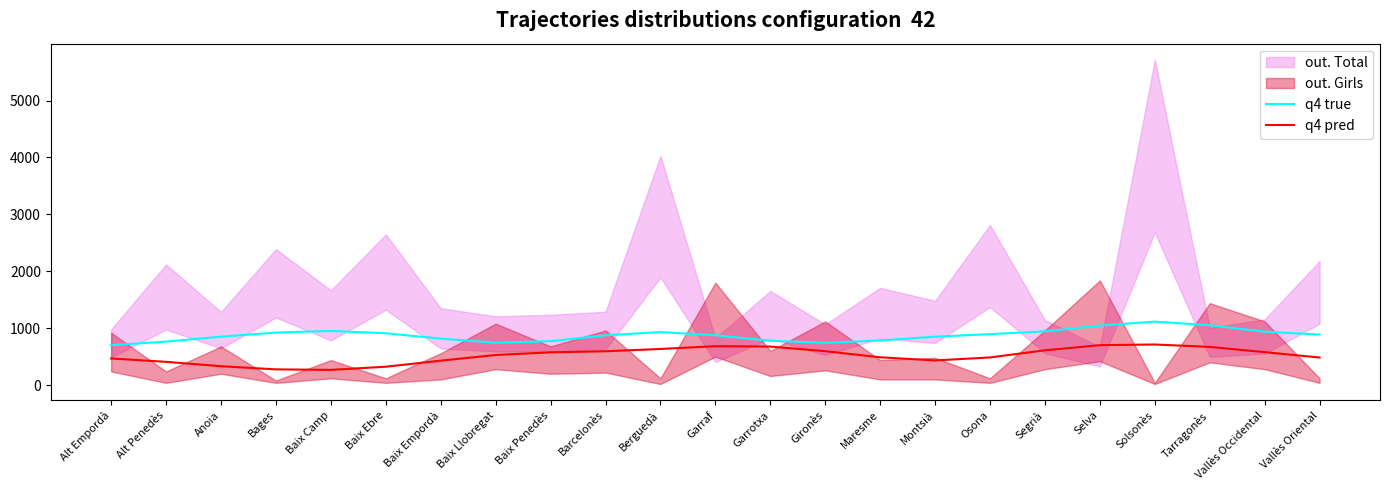

The q4 pred series shows 323.3 at Baix Ebre. True or false?

True